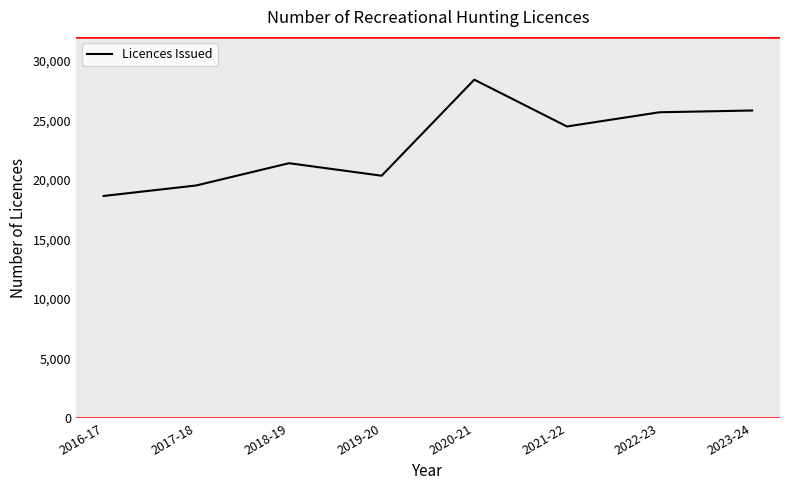

True or false: the data shows 18649 at 2016-17.

True